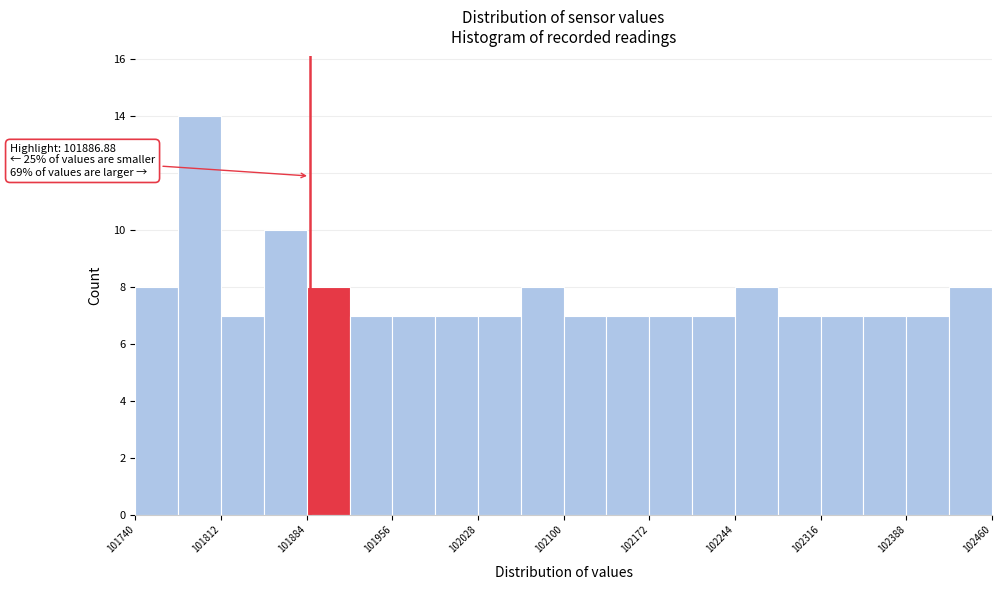

Read against the x-axis, roughly where is the centre of the tallest bar?

101790